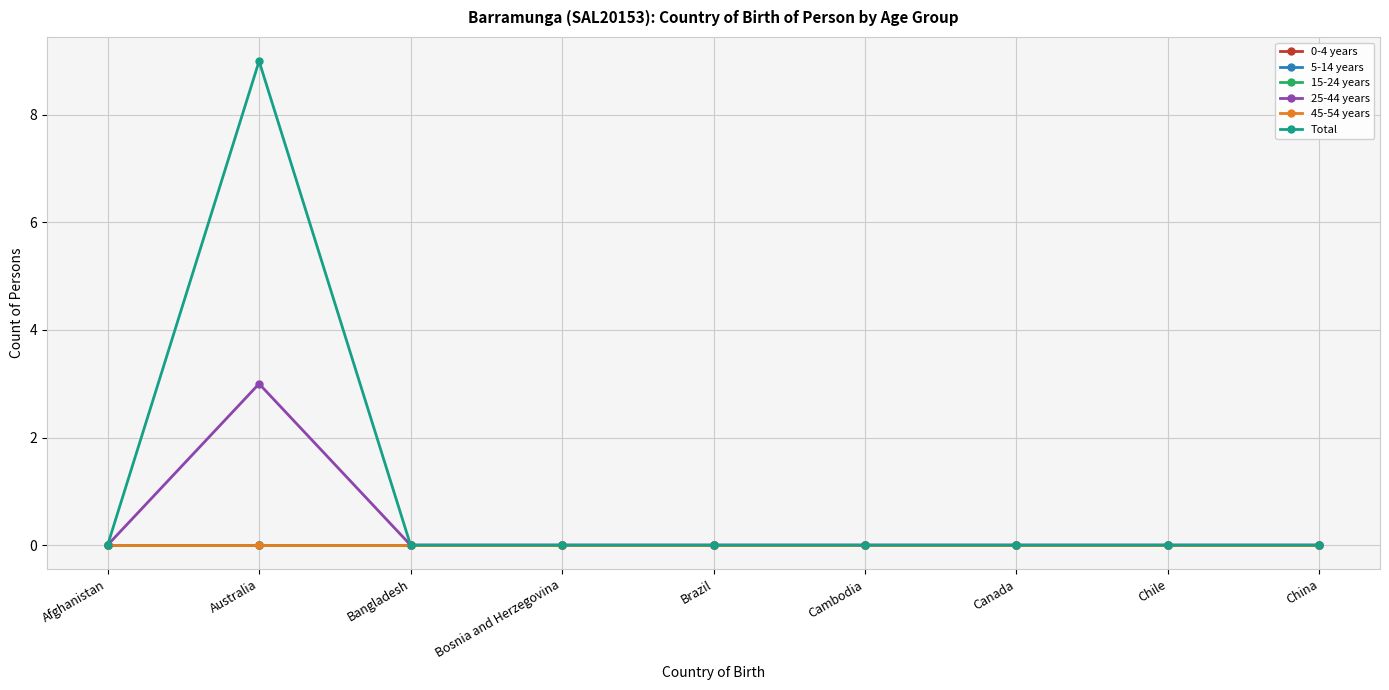

True or false: 0-4 years and 45-54 years cross at least once.

False